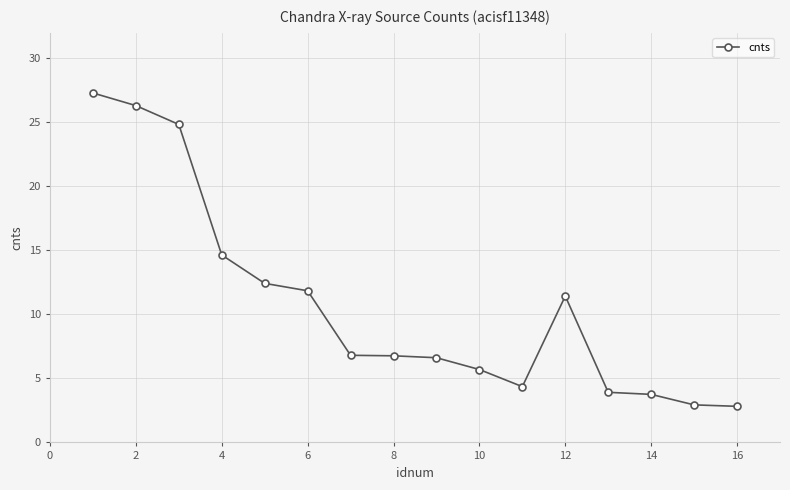

What is the minimum value shown in the chart?

2.8